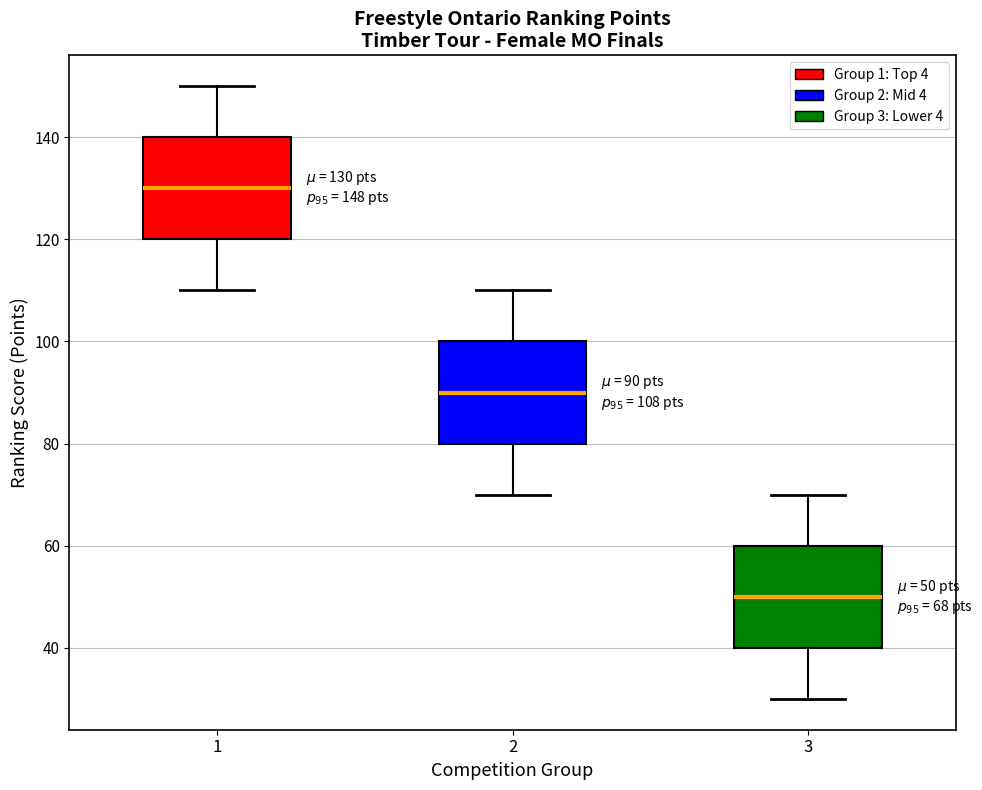

Which box's median line is the highest?

1